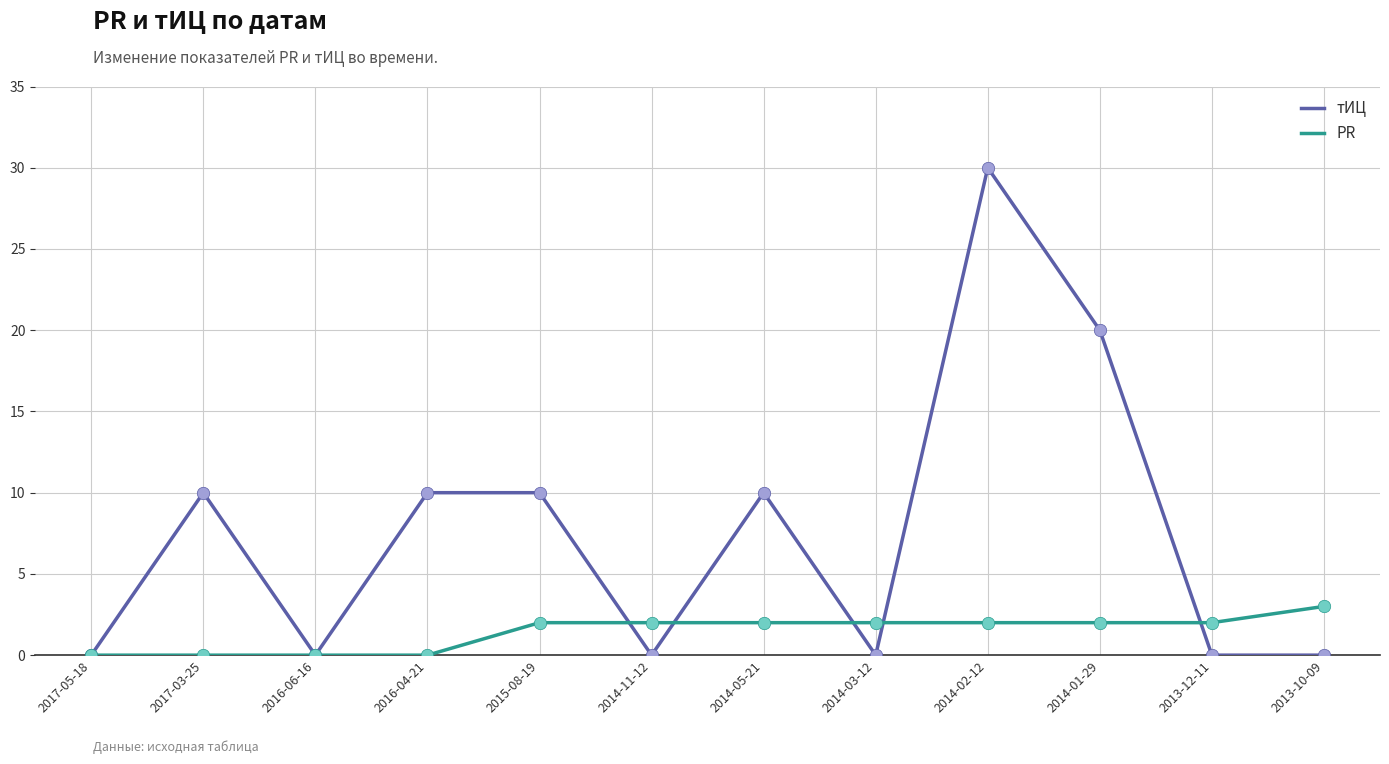

Between 2017-03-25 and 2013-10-09, which series saw the biggest shift?

тИЦ